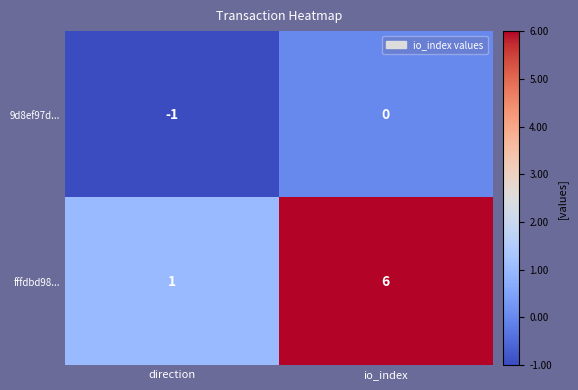

What is the maximum value shown in the chart?

6